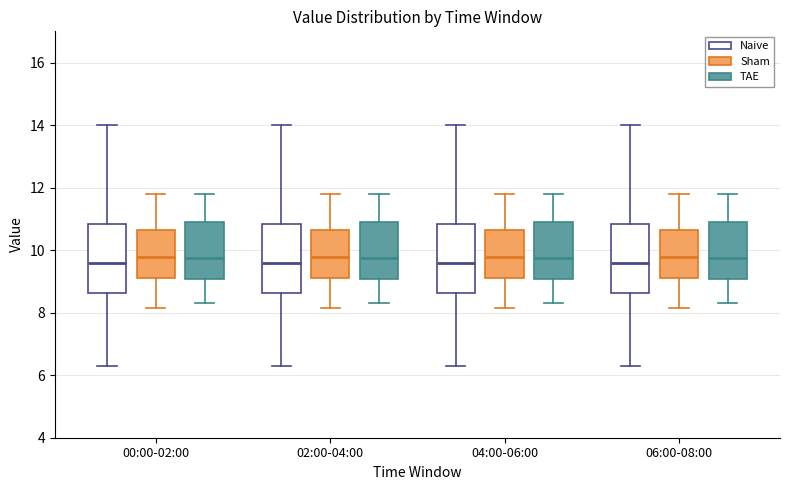

Where does the lower whisker of the box for 02:00-04:00 (Naive) end on the y-axis? The values are not printed on the chart, so give them approximately, as read against the axis.

6.4